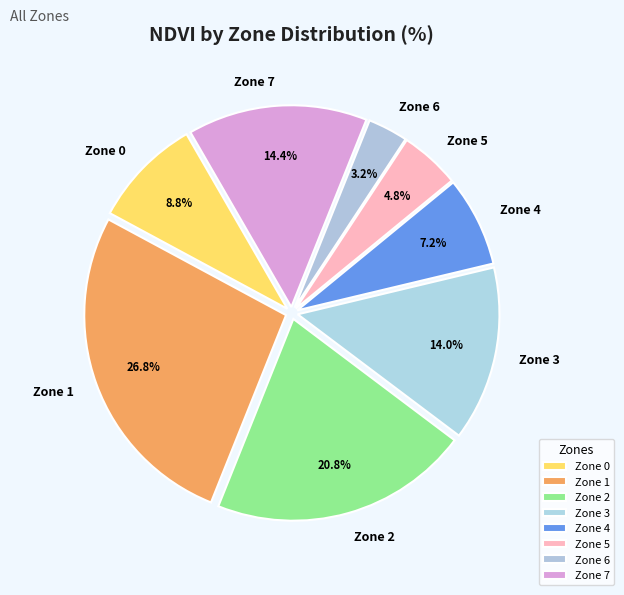

What is the total percentage of Zone 5 and Zone 6?

8.0%